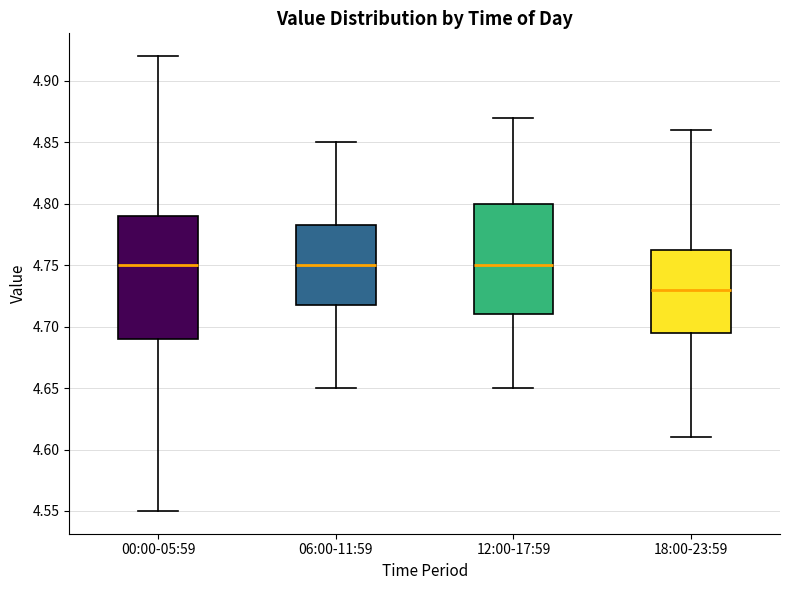

Reading left to right, transcribe this box plot: for each box, give where its median line is, the range the box spans, and where its two whiskers end, as read against the y-axis. The values are not printed on the chart, so give them approximately, as read against the axis.

00:00-05:59: median 4.750, box 4.690 to 4.790, whiskers 4.550 to 4.920
06:00-11:59: median 4.750, box 4.720 to 4.785, whiskers 4.650 to 4.850
12:00-17:59: median 4.750, box 4.710 to 4.800, whiskers 4.650 to 4.870
18:00-23:59: median 4.730, box 4.695 to 4.765, whiskers 4.610 to 4.860